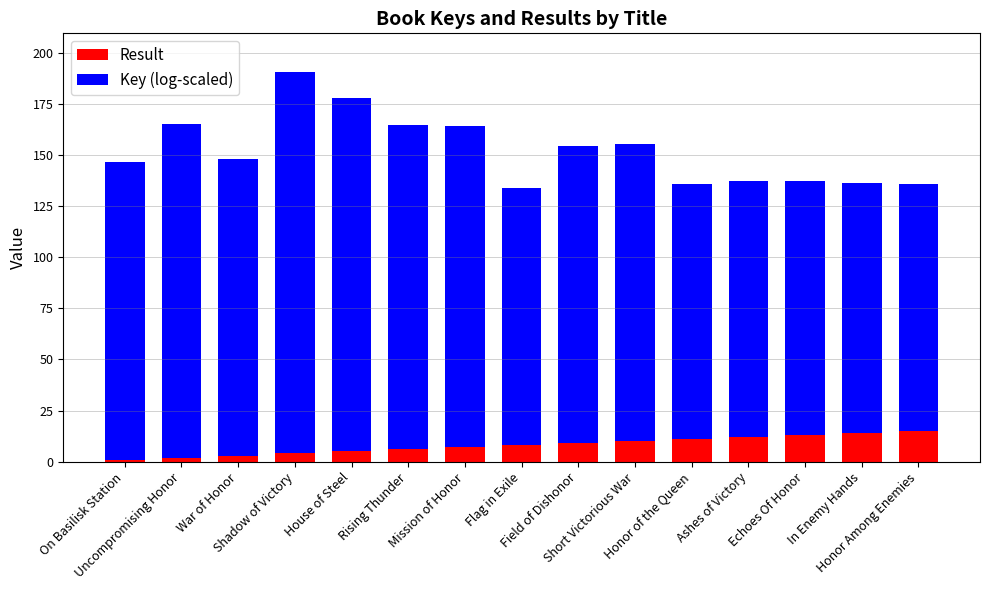

What is the difference between the maximum and minimum values in the Result series?

14.0